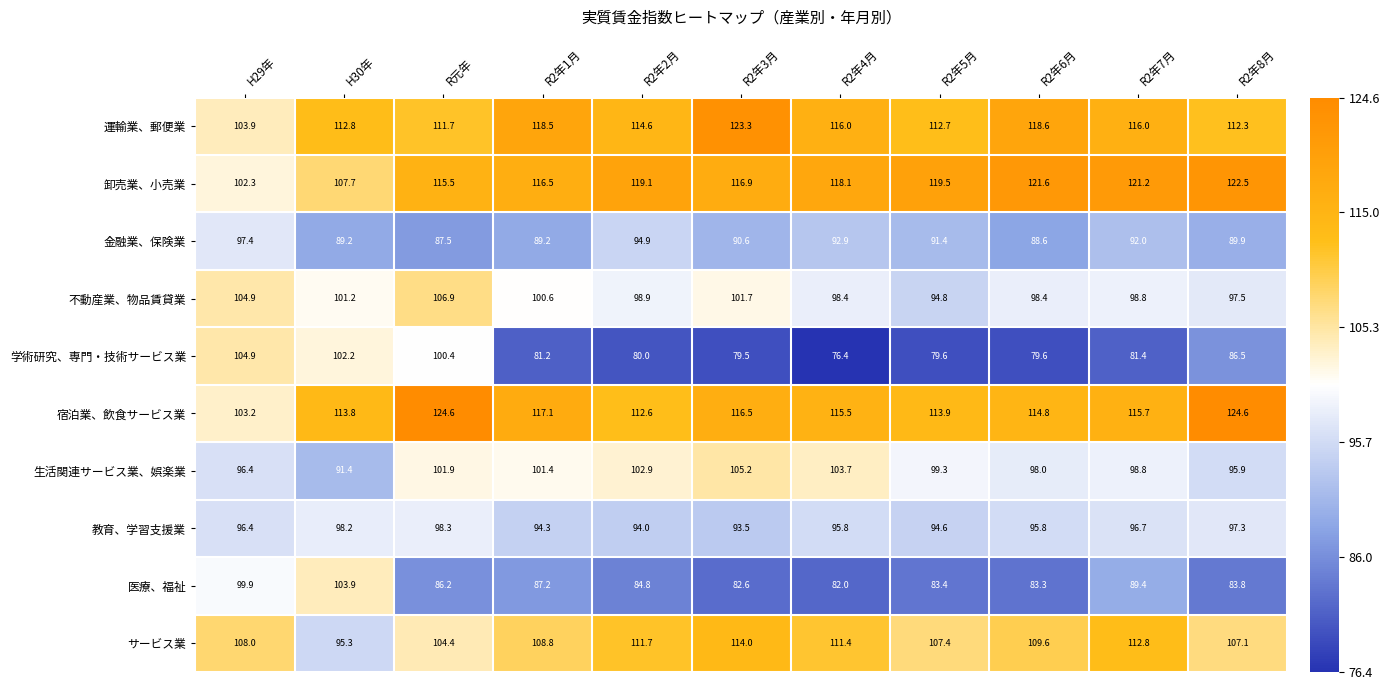

What is the approximate value of 宿泊業、飲食サービス業 at H29年?

103.2